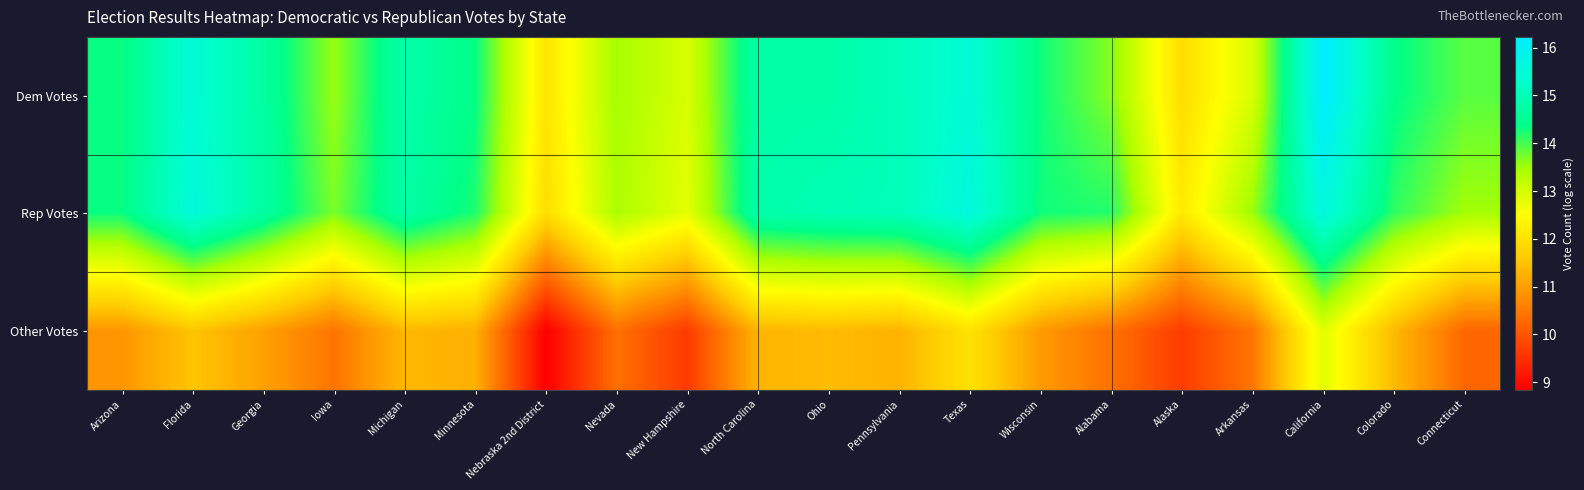

Reading right to left, extract all data points from this chart.

Dem Votes: Connecticut=13.9	Colorado=14.4	California=16.2	Arkansas=13.0	Alaska=11.9	Alabama=13.7	Wisconsin=14.3	Texas=15.5	Pennsylvania=15.1	Ohio=14.8	North Carolina=14.8	New Hampshire=13.0	Nevada=13.5	Nebraska 2nd District=12.1	Minnesota=14.4	Michigan=14.8	Iowa=13.5	Georgia=14.7	Florida=15.5	Arizona=14.3
Rep Votes: Connecticut=13.5	Colorado=14.1	California=15.6	Arkansas=13.5	Alaska=12.2	Alabama=14.2	Wisconsin=14.3	Texas=15.6	Pennsylvania=15.0	Ohio=15.0	North Carolina=14.8	New Hampshire=12.8	Nevada=13.4	Nebraska 2nd District=11.9	Minnesota=14.2	Michigan=14.8	Iowa=13.7	Georgia=14.7	Florida=15.6	Arizona=14.3
Other Votes: Connecticut=10.3	Colorado=11.4	California=12.9	Arkansas=10.4	Alaska=9.7	Alabama=10.4	Wisconsin=11.0	Texas=12.0	Pennsylvania=11.3	Ohio=11.4	North Carolina=11.3	New Hampshire=9.7	Nevada=10.4	Nebraska 2nd District=8.8	Minnesota=11.2	Michigan=11.4	Iowa=10.4	Georgia=11.0	Florida=11.5	Arizona=10.9